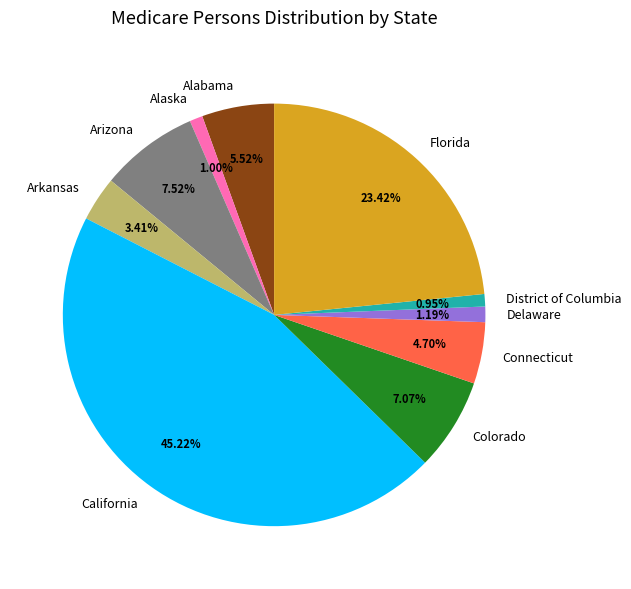

What percentage is the California slice, to the nearest percent?

45%